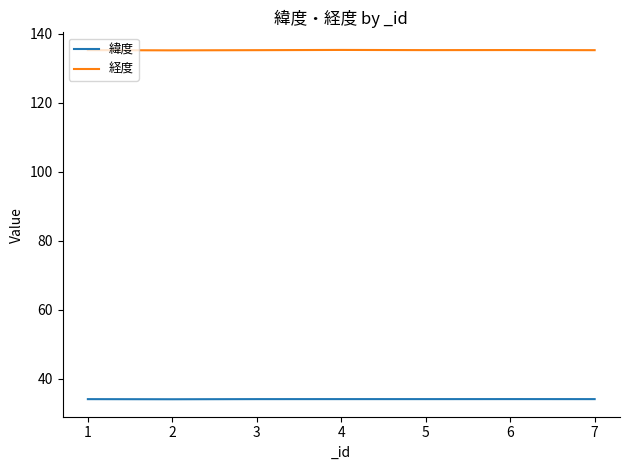

Rank the series by their average value, from lowest to highest.

緯度, 経度